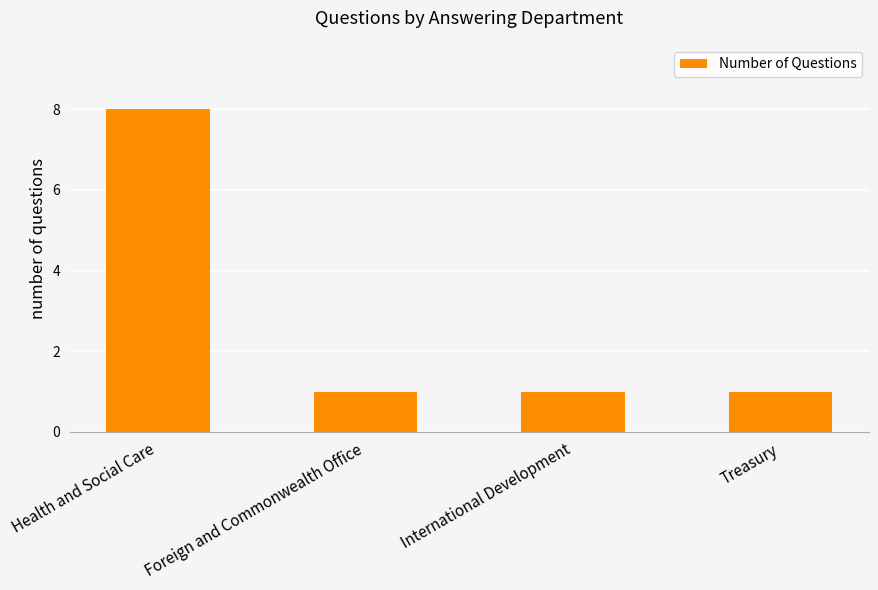

True or false: the data shows 8 at Health and Social Care.

True